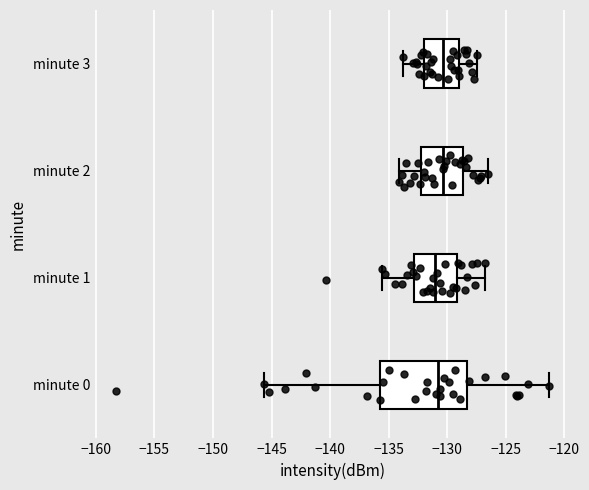

Which box is the widest, from its left edge to its right edge?

minute 0